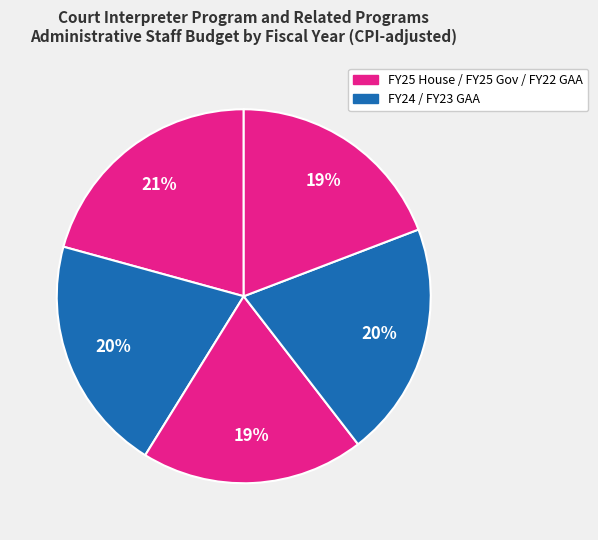

How many segments does this pie chart have?

5